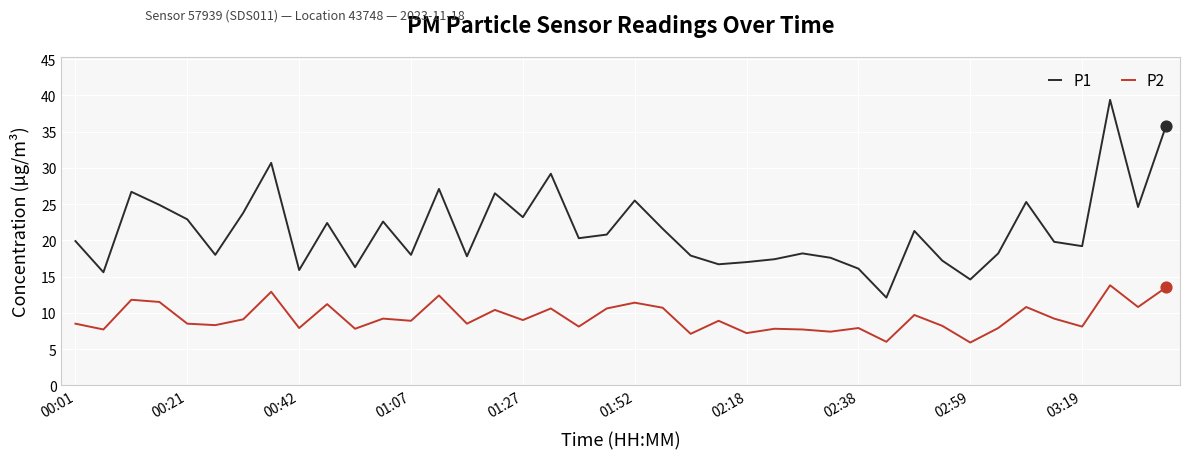

List the series in order of their overall mean, highest first.

P1, P2